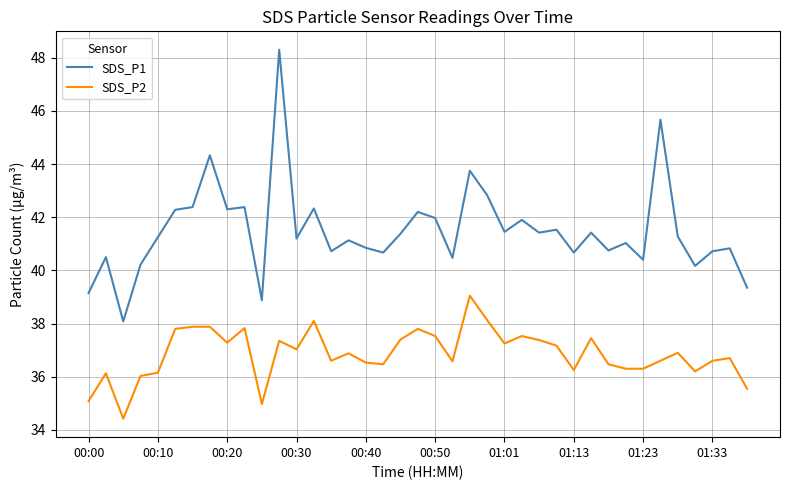

Rank the series by their average value, from lowest to highest.

SDS_P2, SDS_P1